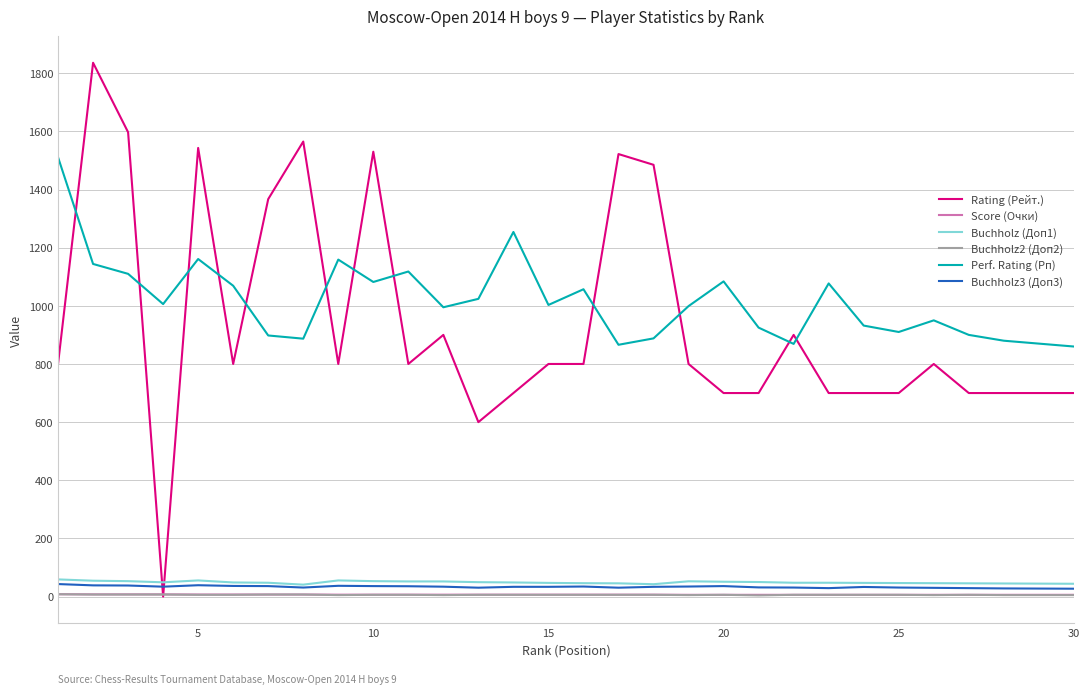

Which series ends up on top after the final intersection of Buchholz3 (Доп3) and Rating (Рейт.)?

Rating (Рейт.)